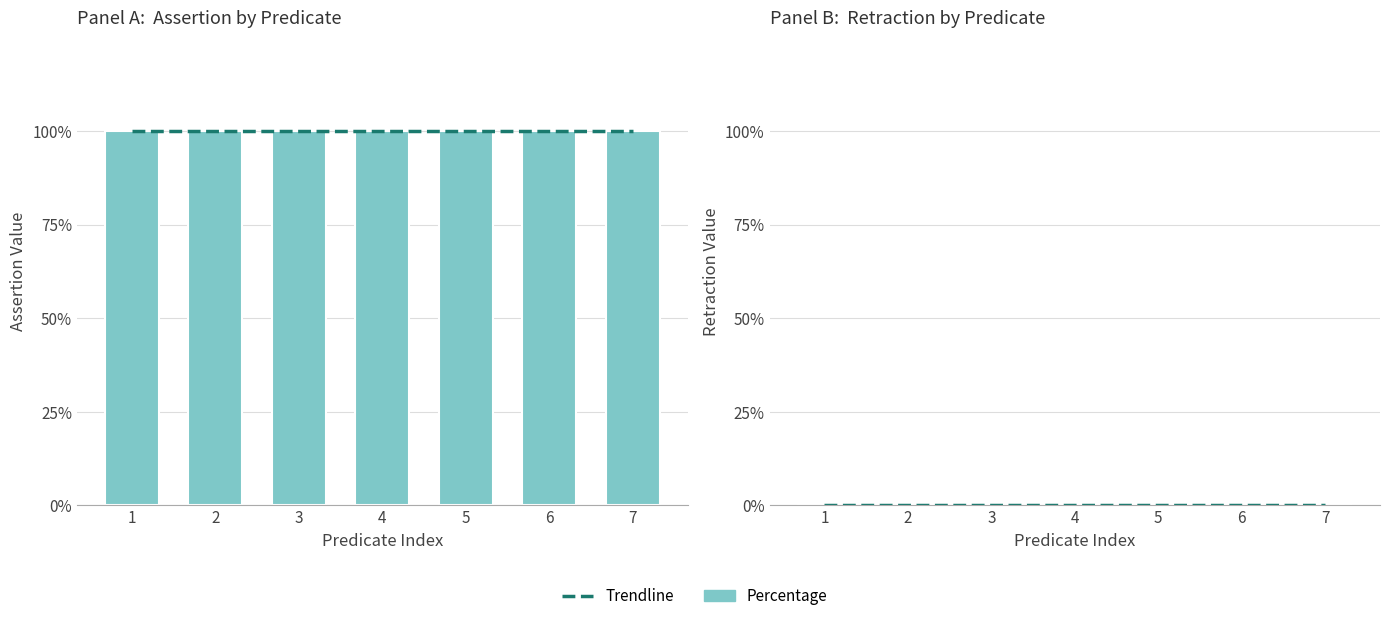

What is the average value of the assertion series?

1